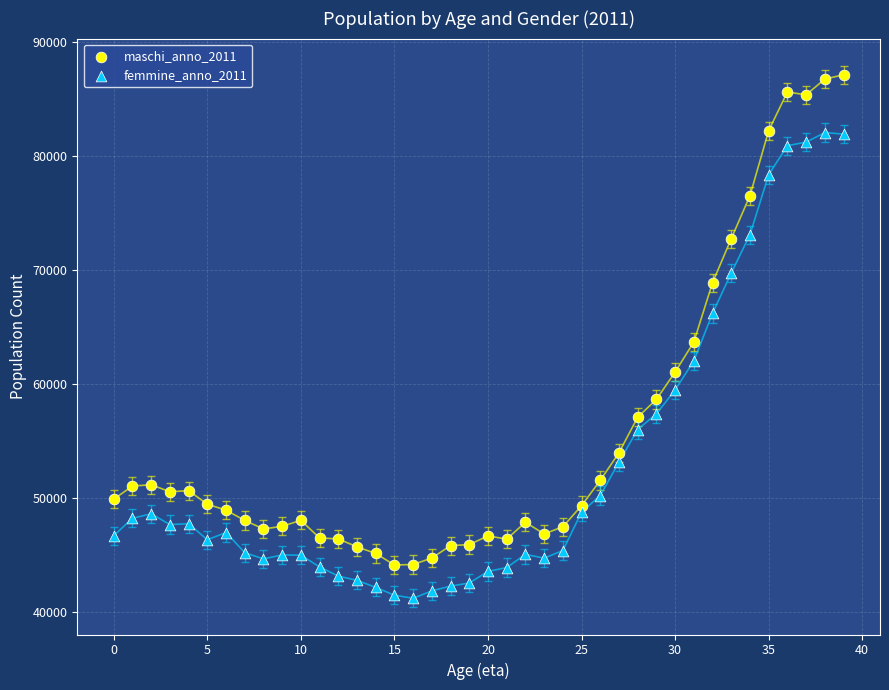

Which series reaches the maximum Y coordinate?

maschi_anno_2011